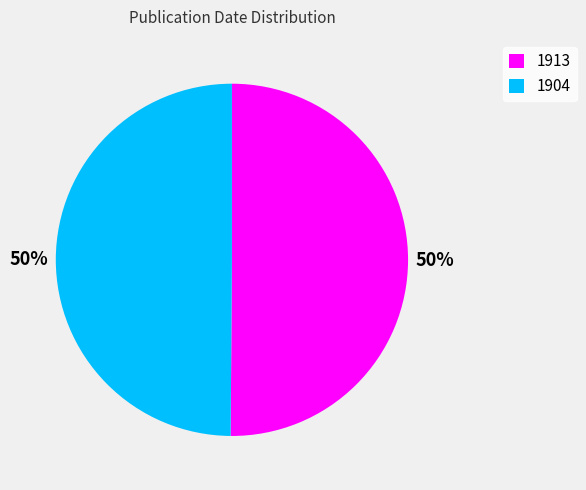

To the nearest percent, what is the average slice percentage?

50%